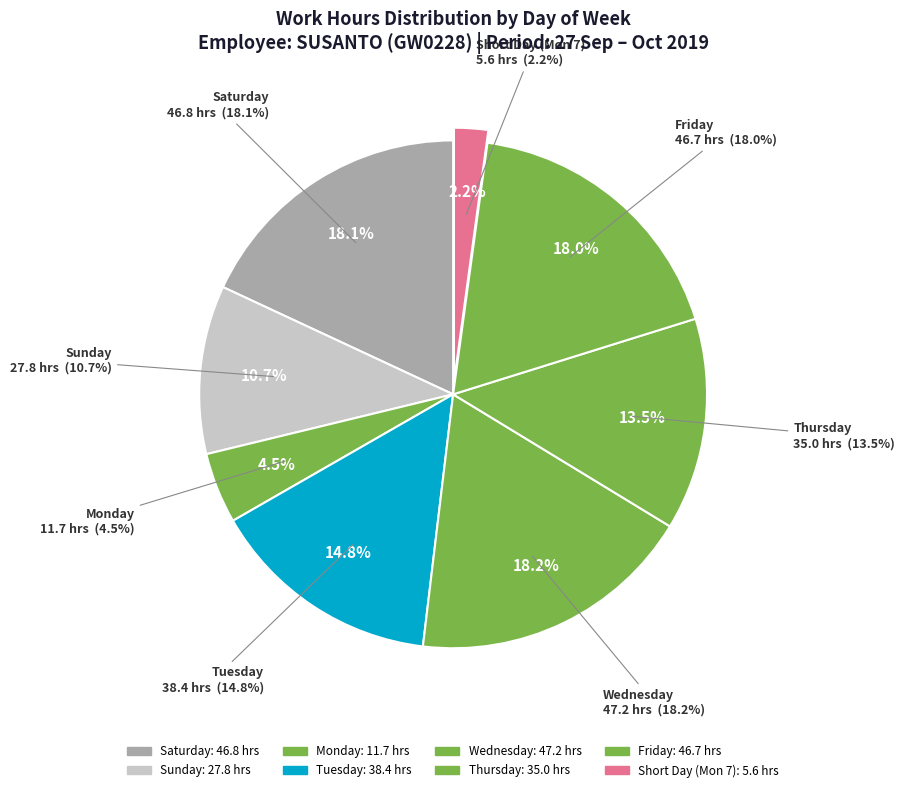

What is the smallest slice in the pie chart?

Mon 7